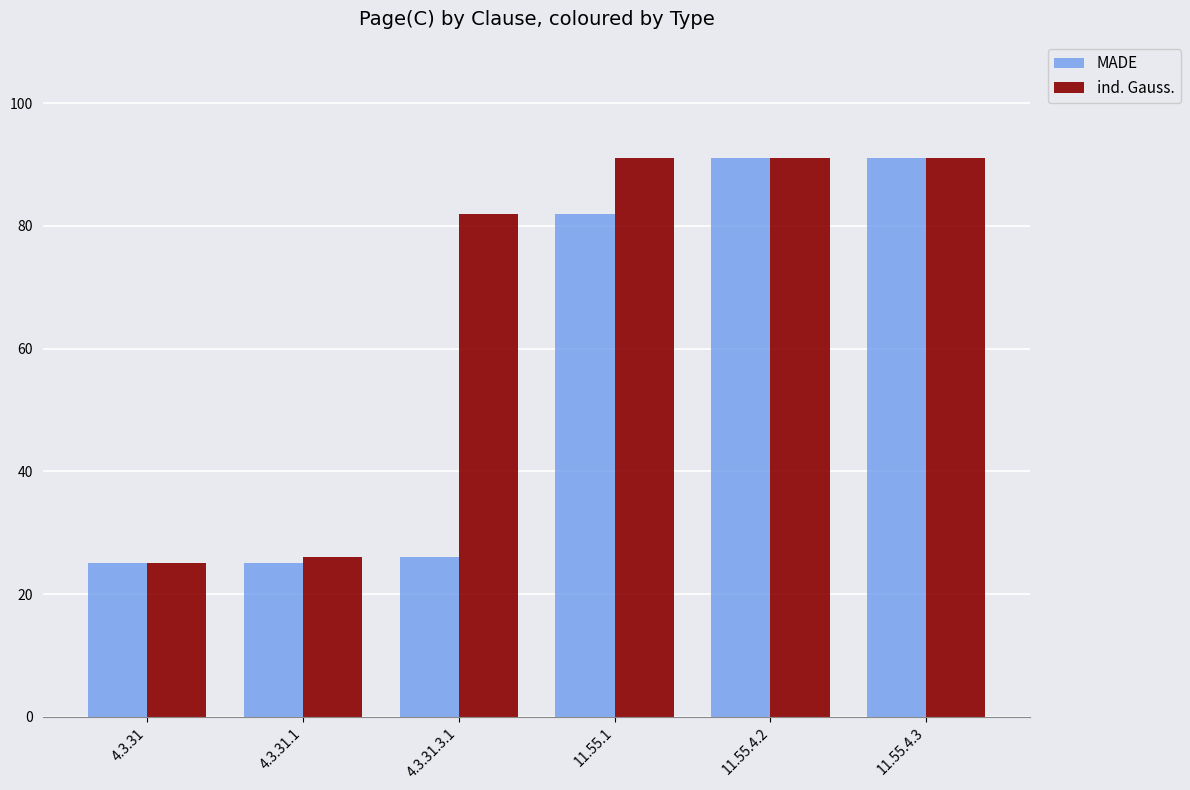

Count the number of data series in this chart.

2